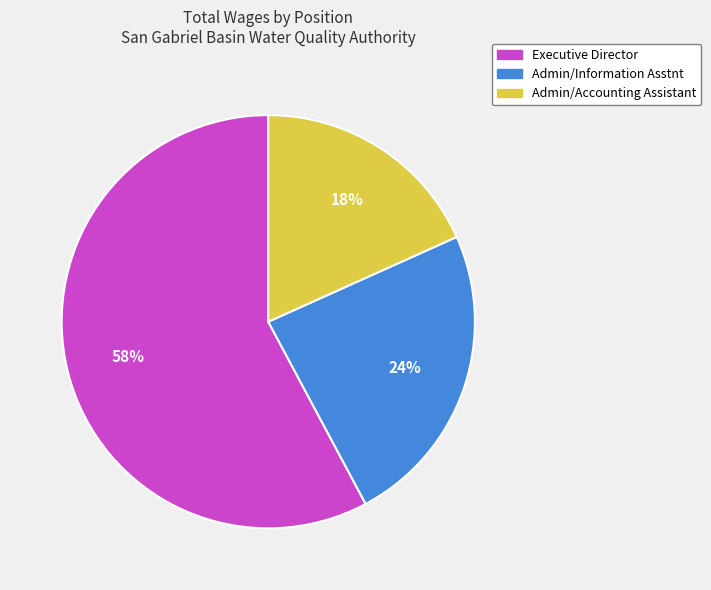

Approximately how many times larger is the value at Admin/Accounting Assistant compared to Executive Director?

0.3